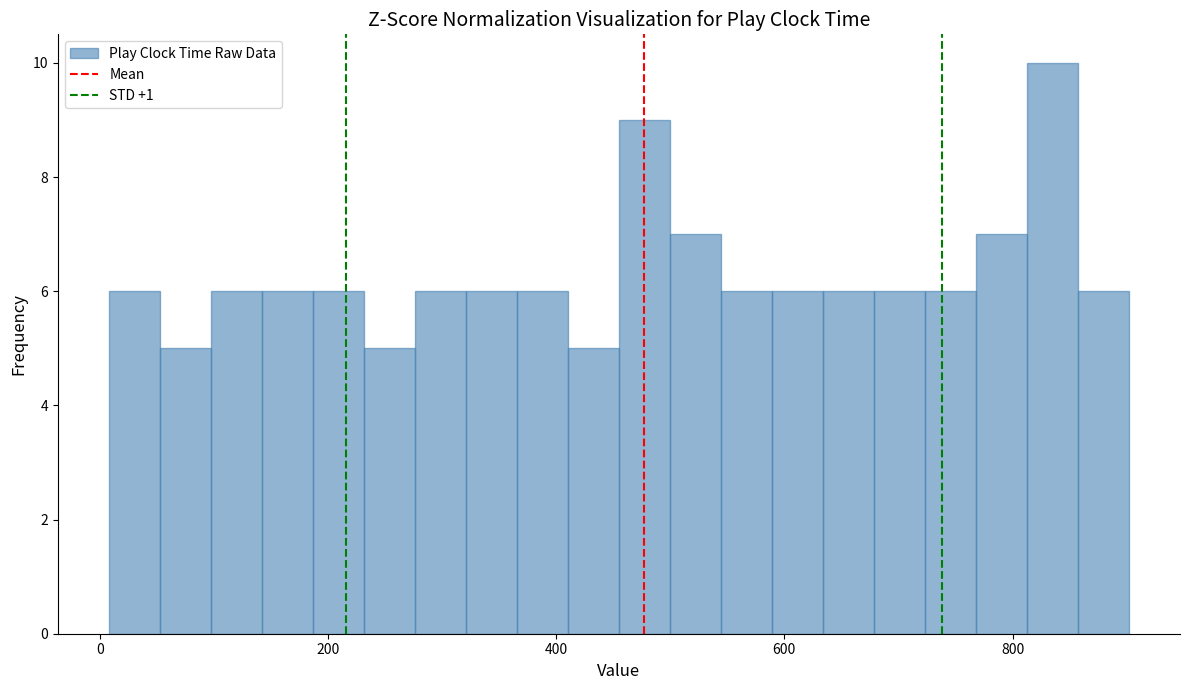

Read against the x-axis, roughly where is the centre of the tallest bar?

840